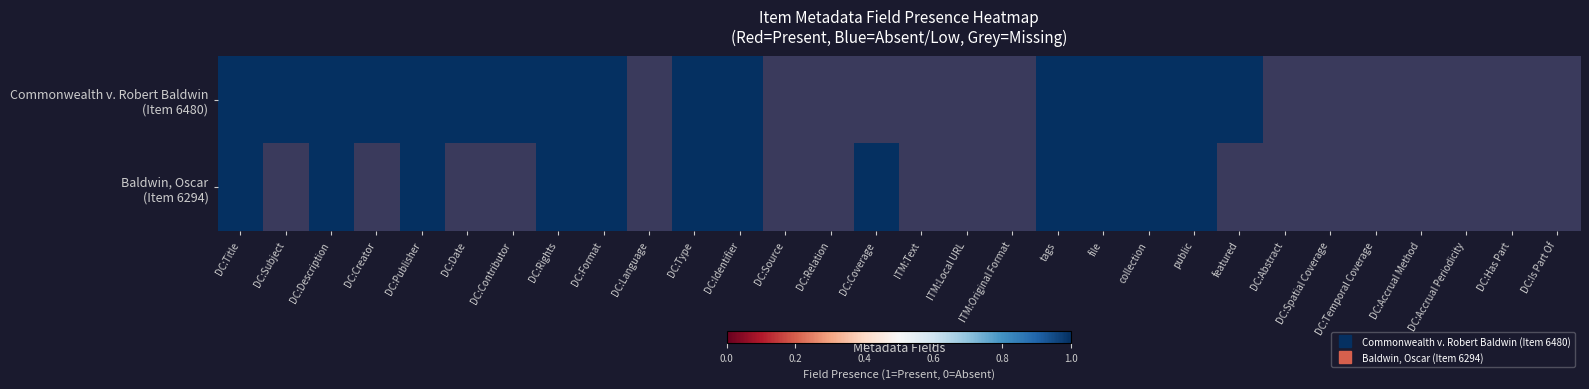

What is the spread (max minus min) of values at featured?

1